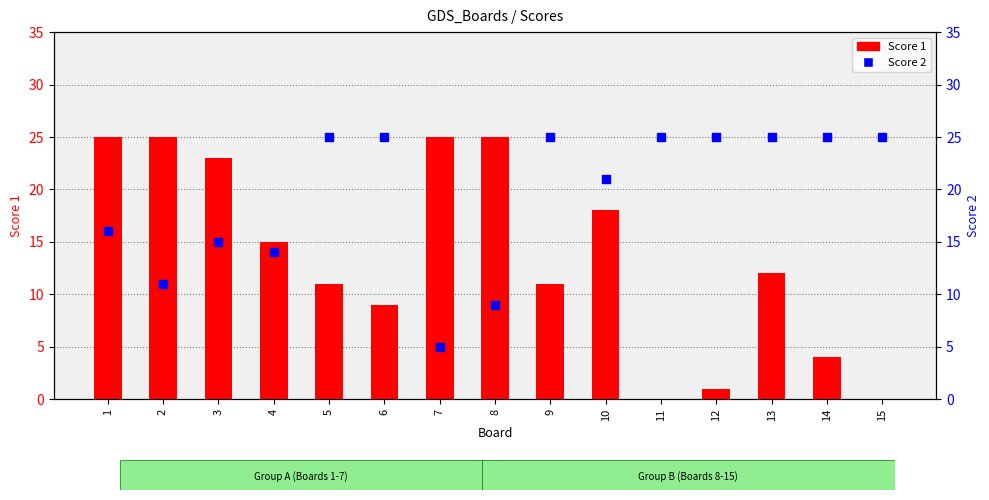

Which series contains the highest Y value?

Score 1